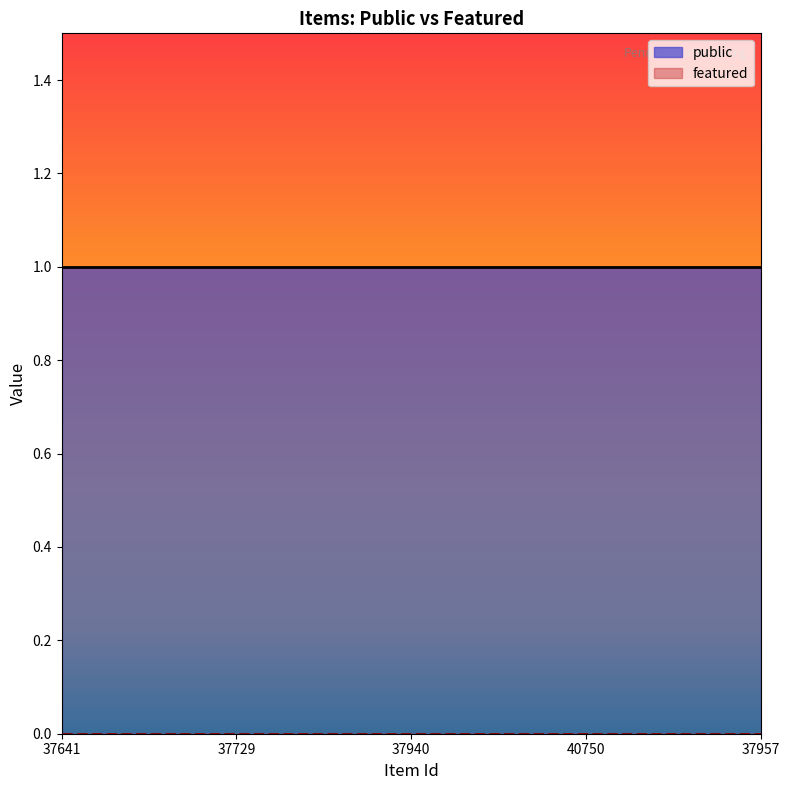

True or false: public has more than 0 interior local peaks.

False